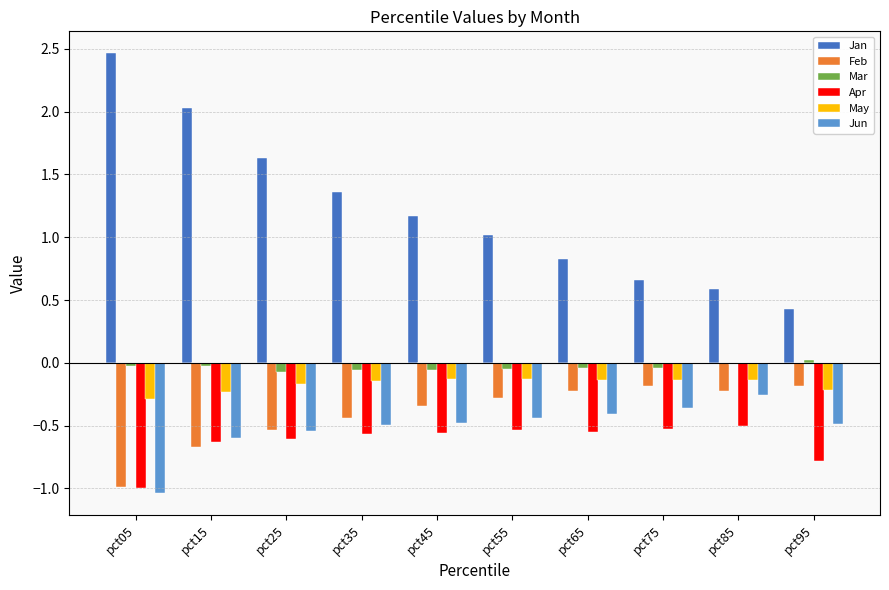

At which label does Feb reach its minimum?

pct05